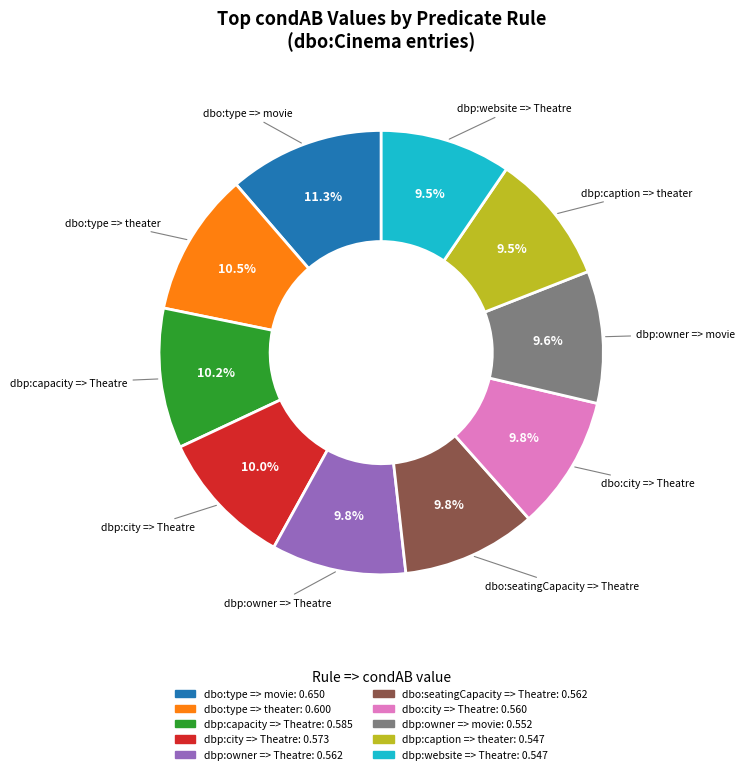

Is there any slice that represents more than half of the pie?

No